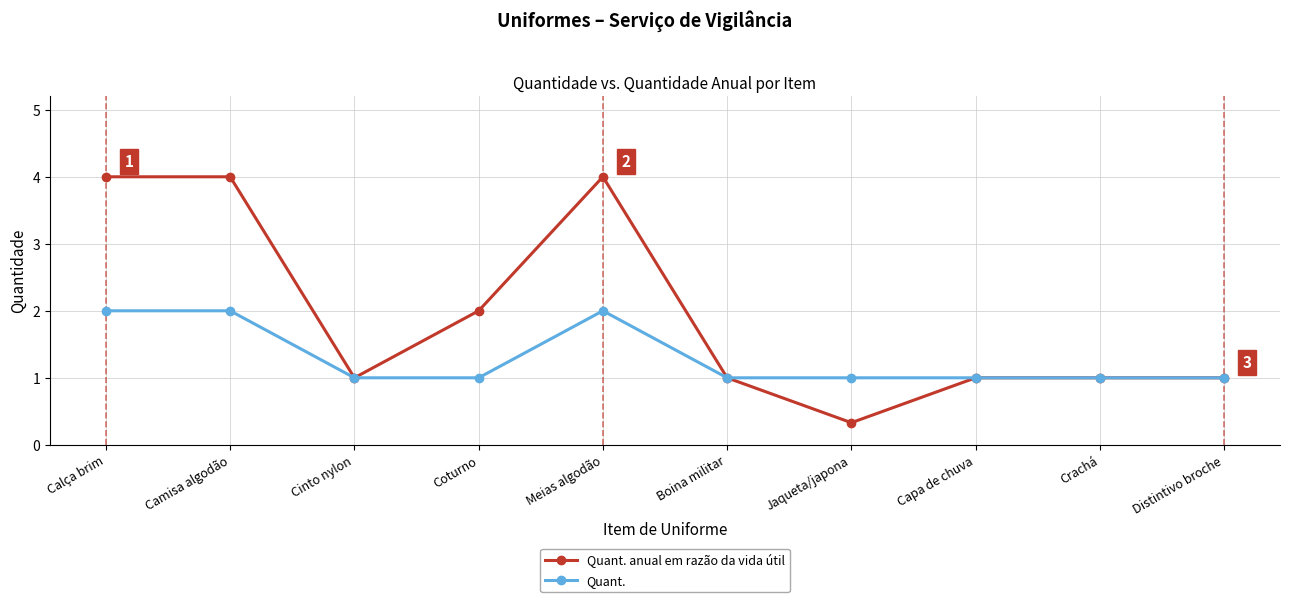

True or false: Quant. has more than 0 points higher than both neighbors.

True